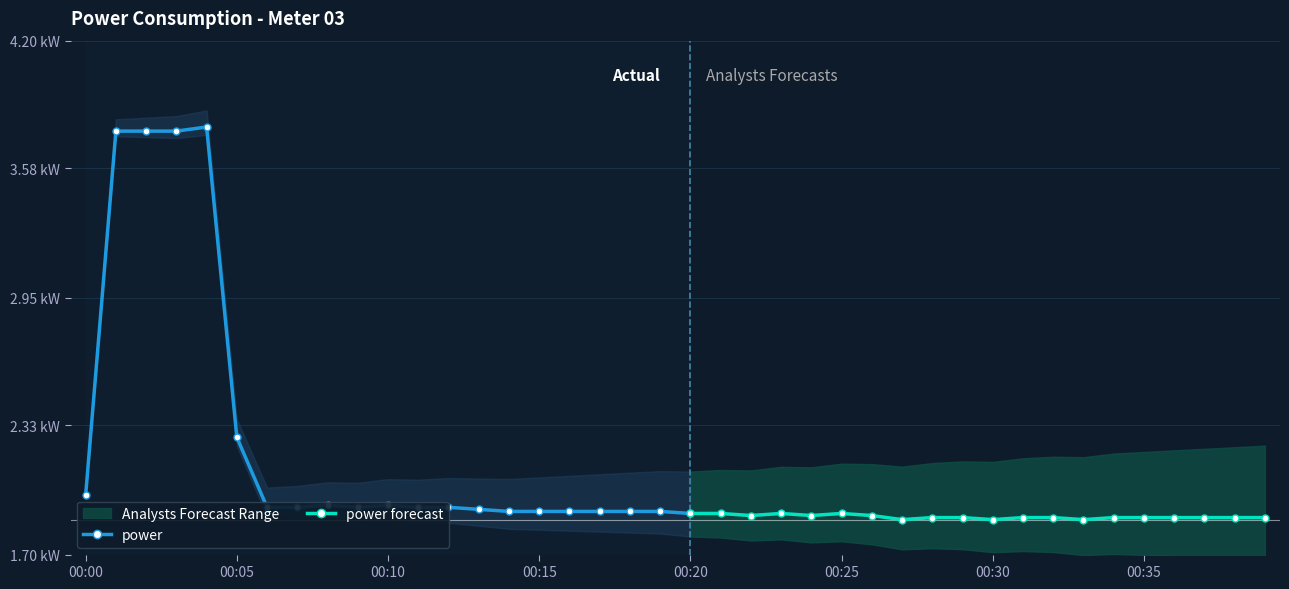

At which category does the data reach its first local peak?

00:04